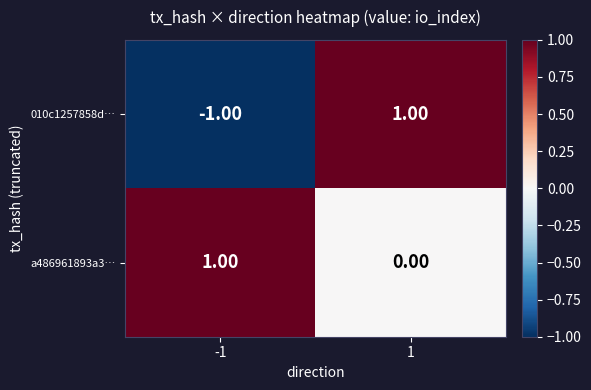

Which series has the largest range (max minus min)?

010c1257858d…